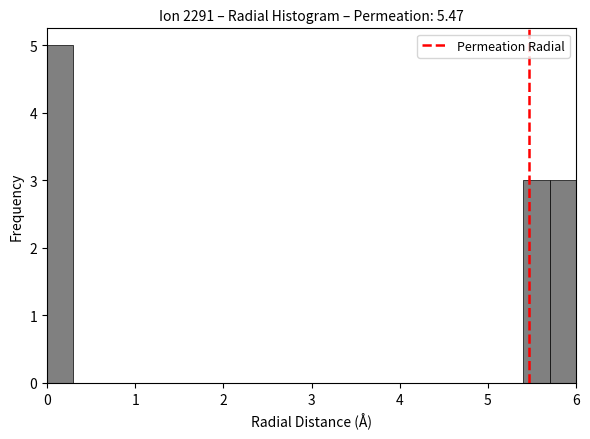

Around what value on the x-axis is the tallest bar? Give the approximate position of its centre, as read against the axis.

0.2